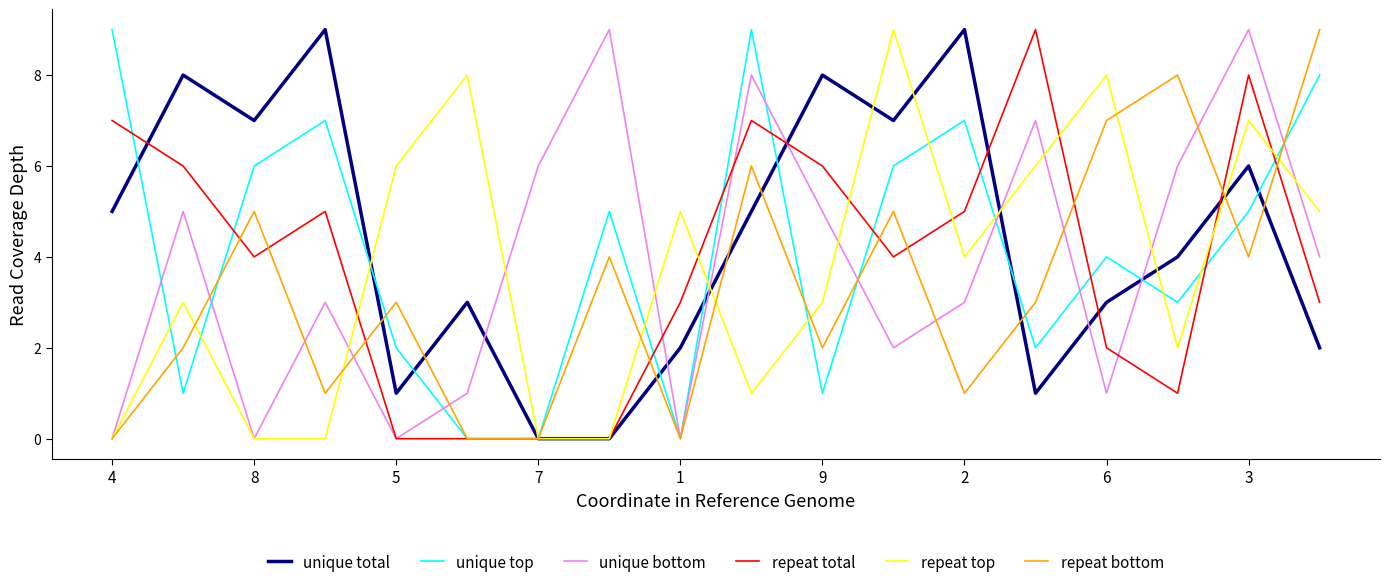

True or false: unique bottom and unique total cross at least once.

True